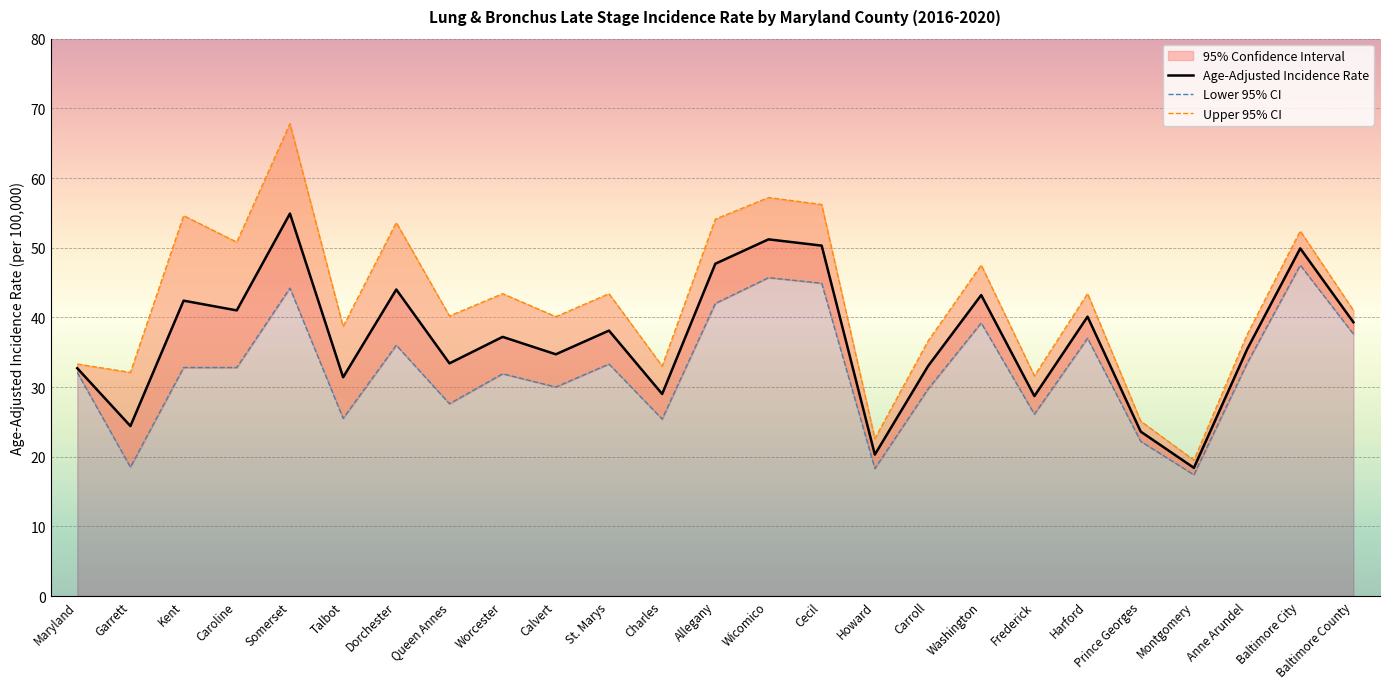

List the labels in order of Lower 95% CI value, smallest first.

Montgomery, Howard, Garrett, Prince Georges, Charles, Talbot, Frederick, Queen Annes, Carroll, Calvert, Worcester, Maryland, Kent, Caroline, St. Marys, Anne Arundel, Dorchester, Harford, Baltimore County, Washington, Allegany, Somerset, Cecil, Wicomico, Baltimore City